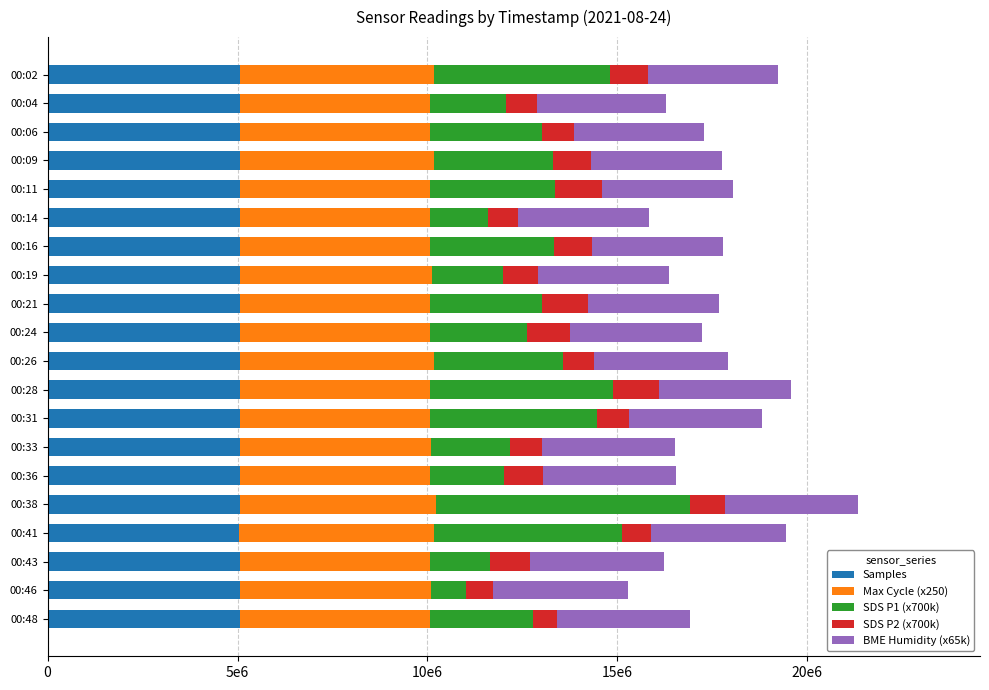

What are all the series names shown in the legend?

Samples, Max Cycle (x250), SDS P1 (x700k), SDS P2 (x700k), BME Humidity (x65k)